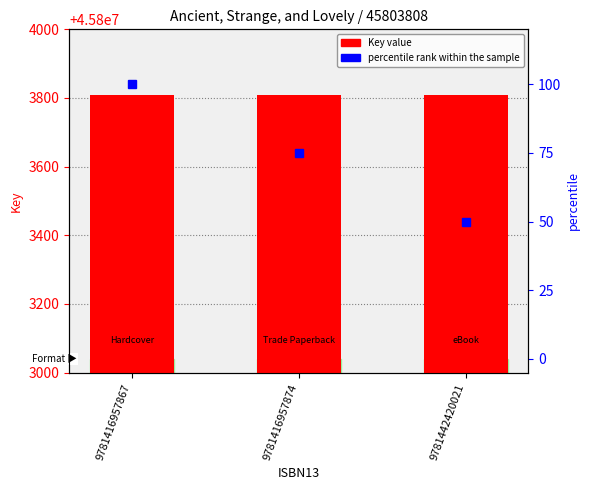

True or false: Key has a value of 45803808 at 9781442420021.

True